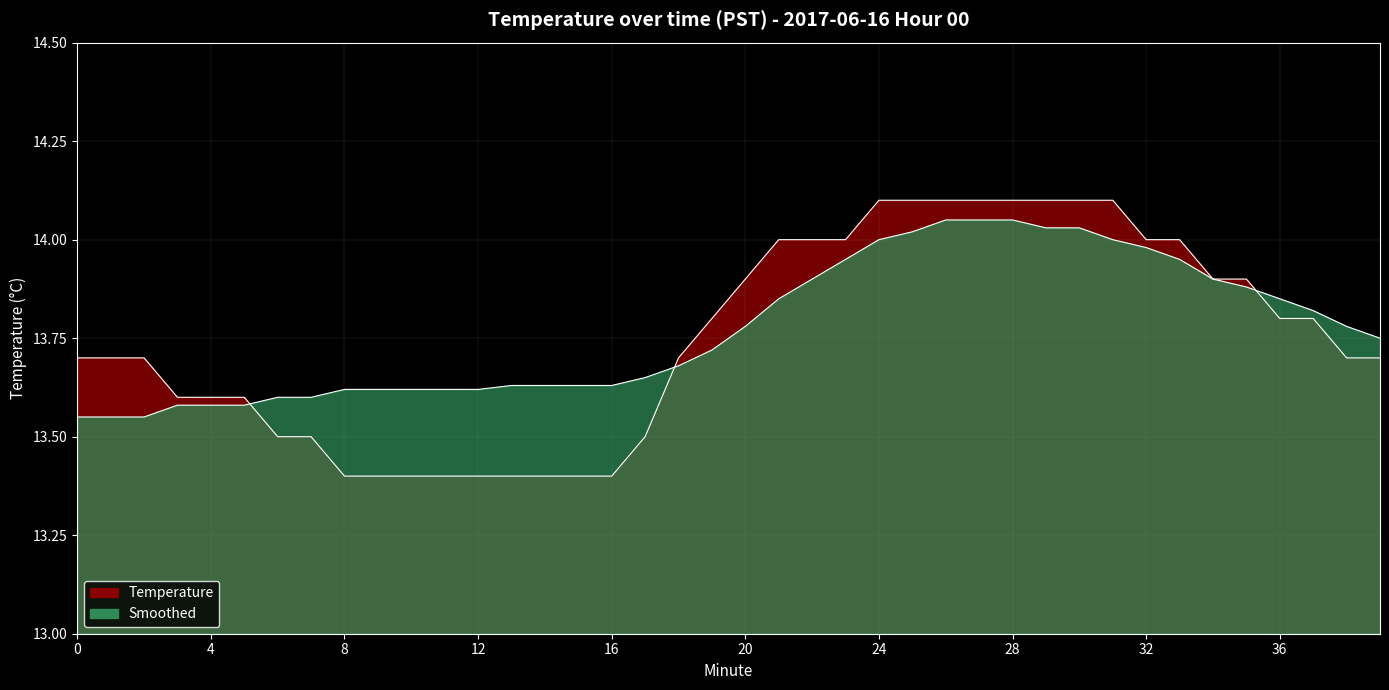

The value of Temperature at 26 is 14.1. True or false?

True